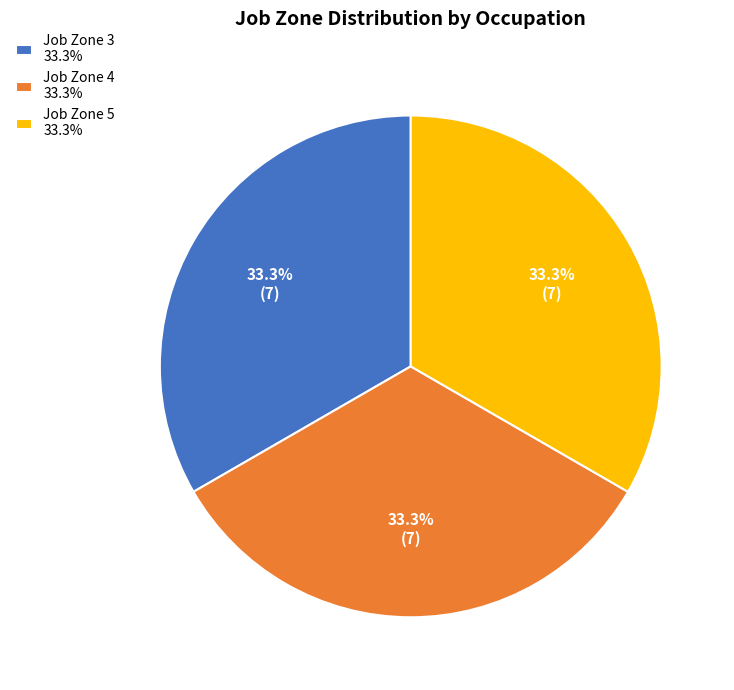

How many slices are in this pie chart?

3